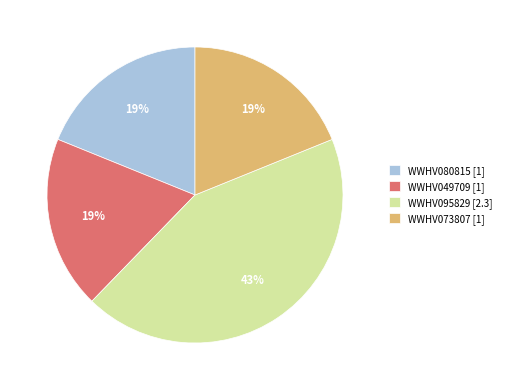

To the nearest percent, what is the combined percentage of WWHV095829 and WWHV080815?

62%